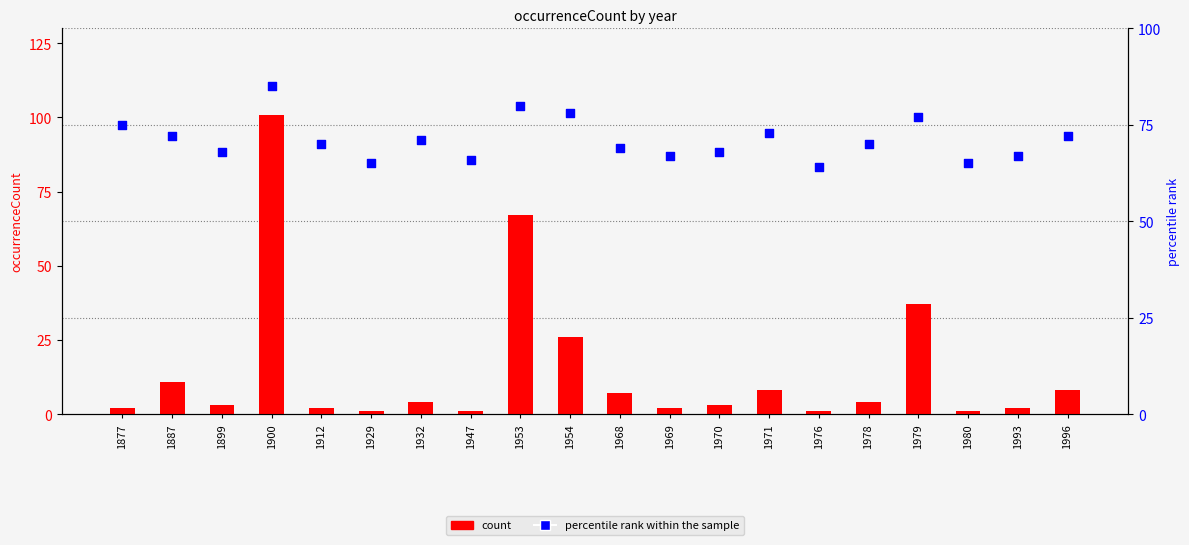

At how many categories does at least one series exceed 47?

20